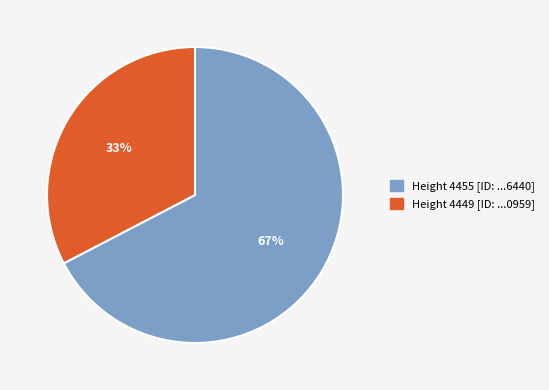

Is there a majority slice in this chart?

Yes